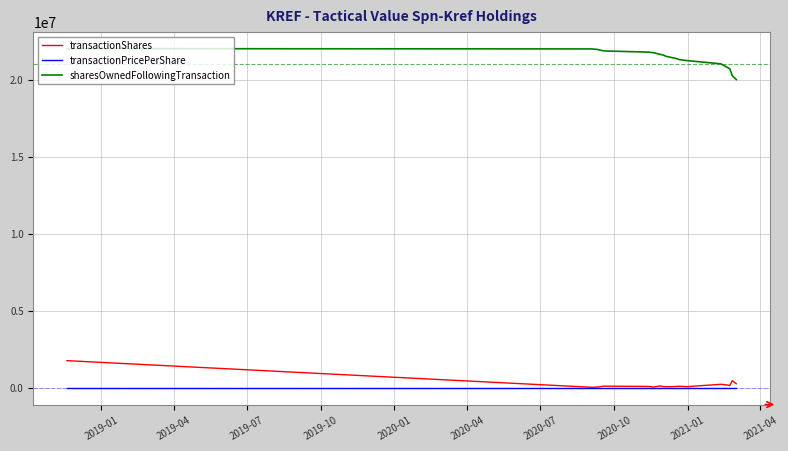

True or false: sharesOwnedFollowingTransaction and transactionShares intersect in this chart.

False